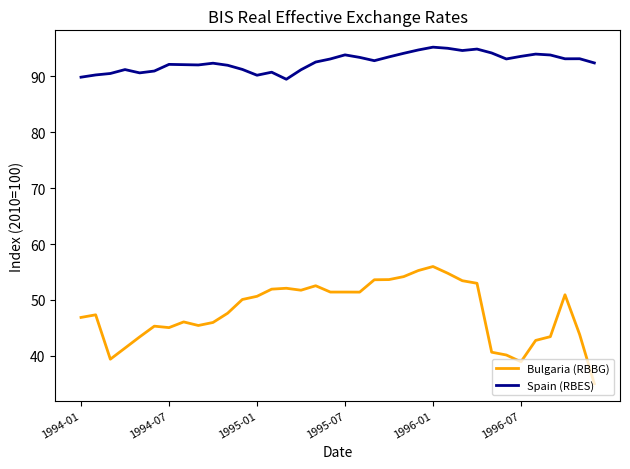

What is the greatest value displayed?

95.2